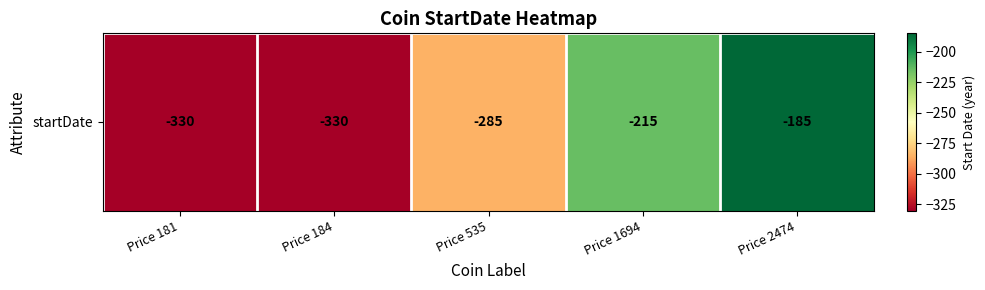

Read the value at Price 1694, to the nearest 5.

-215